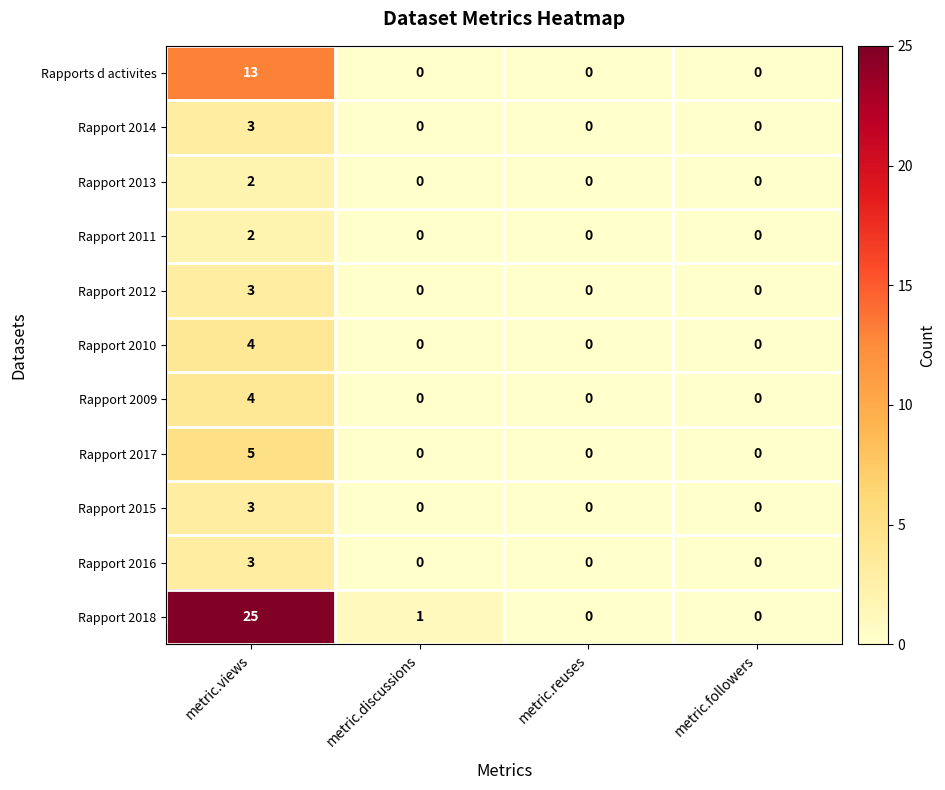

What is the highest value of the Rapport 2017 series?

5